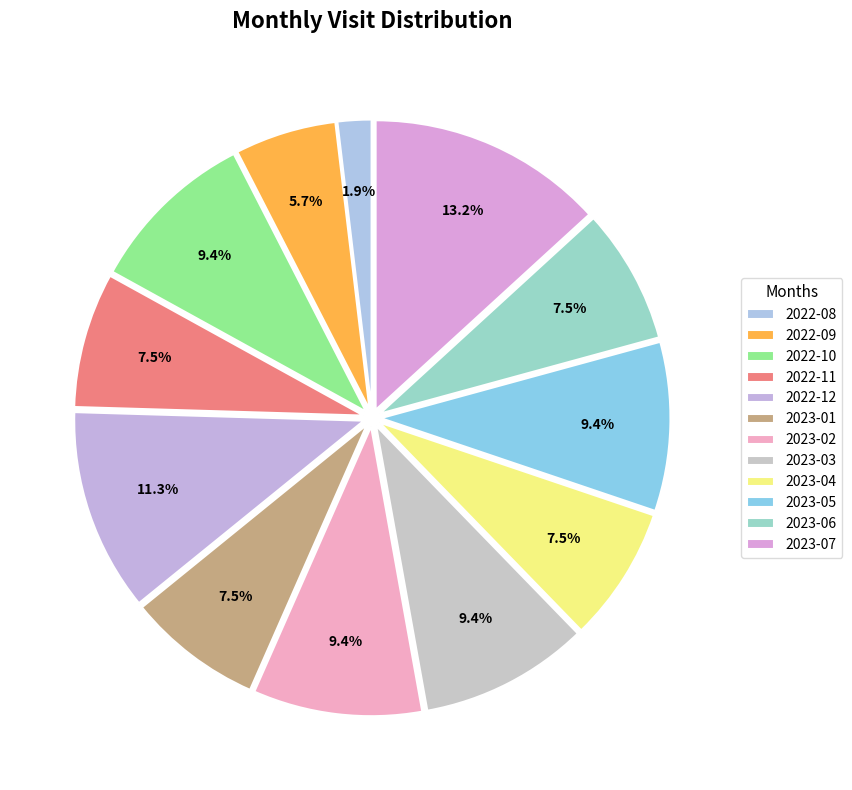

Does 2022-12 account for over 50% of the chart?

No